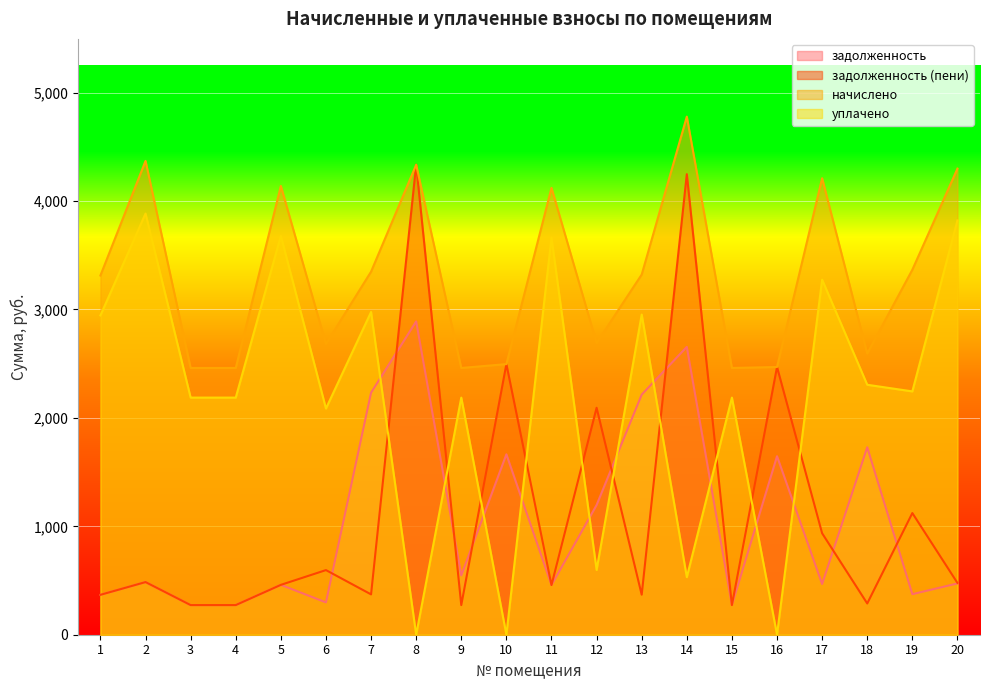

Does the chart display data point markers on the line(s)?

No